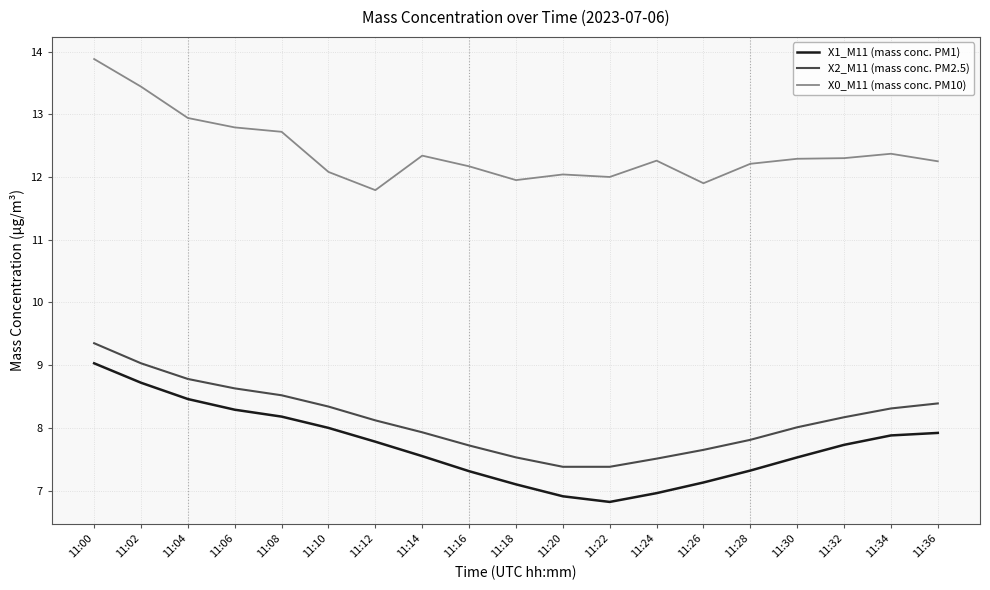

List the series in order of their peak value, highest first.

X0_M11 (mass conc. PM10), X2_M11 (mass conc. PM2.5), X1_M11 (mass conc. PM1)